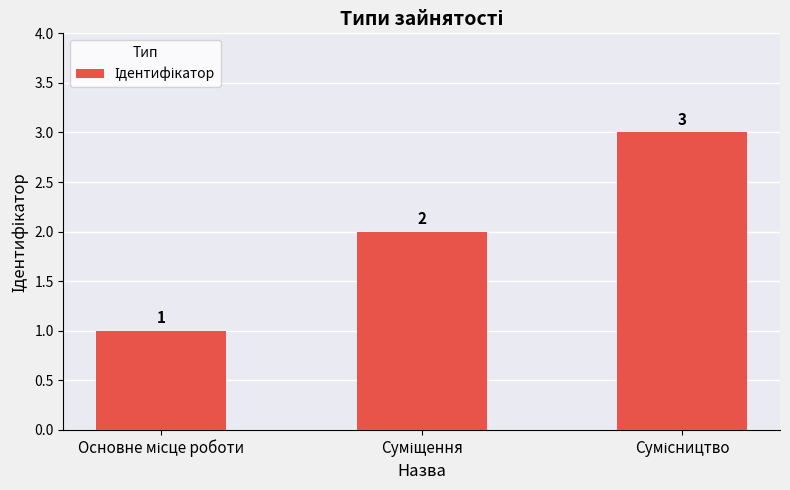

What is the value of the 2nd bar from the left?

2